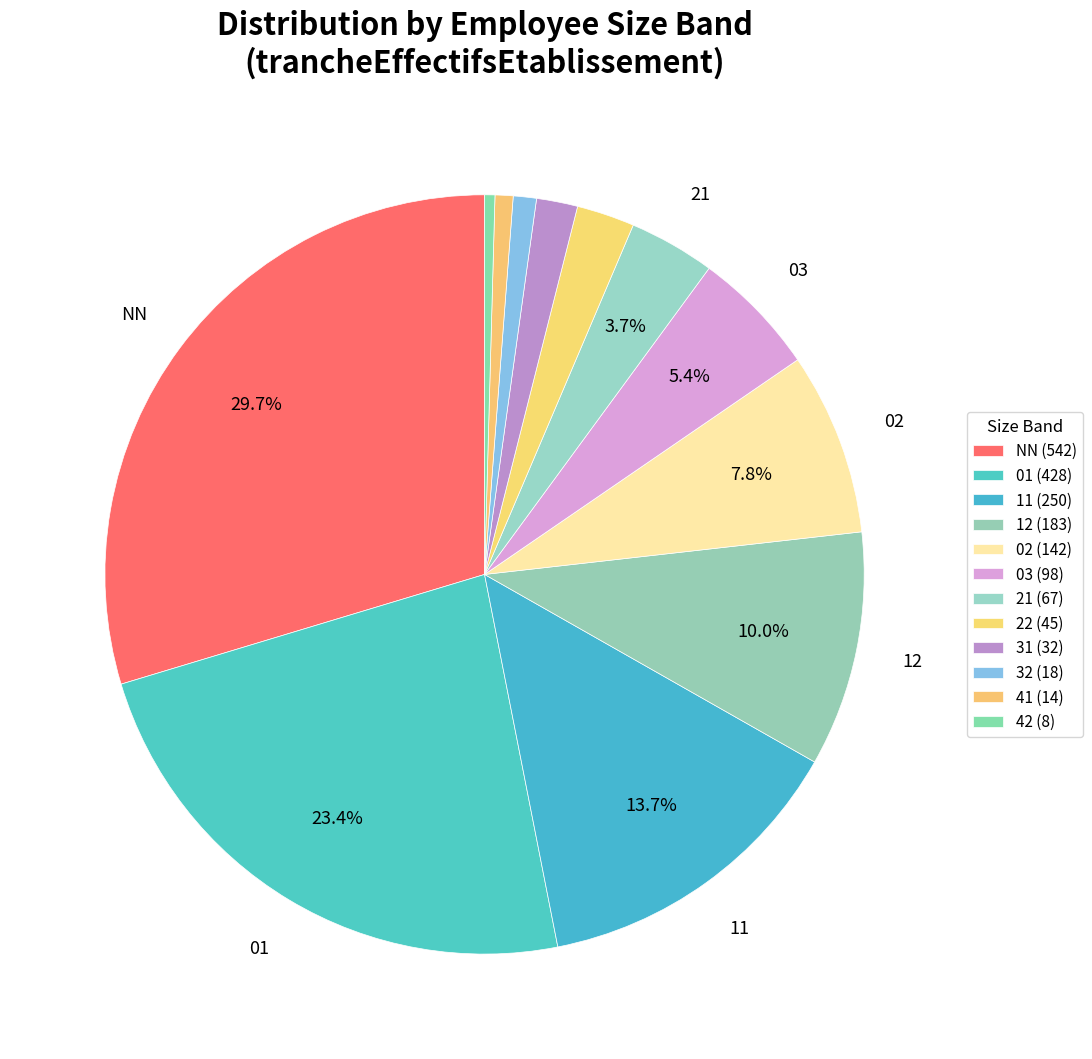

How many segments does this pie chart have?

12